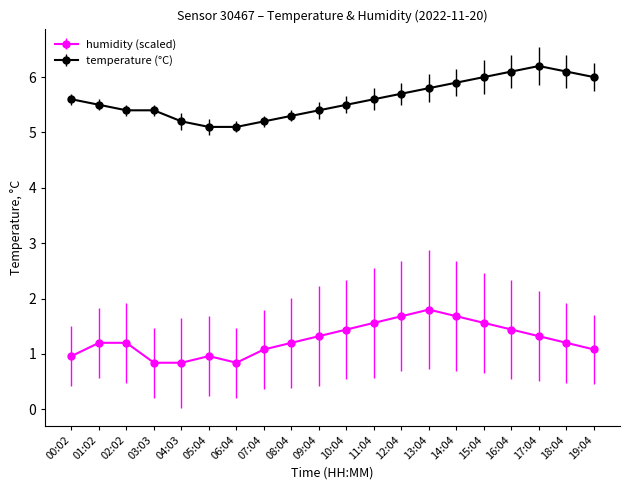

What is the label of the 2nd point from the left?

01:02